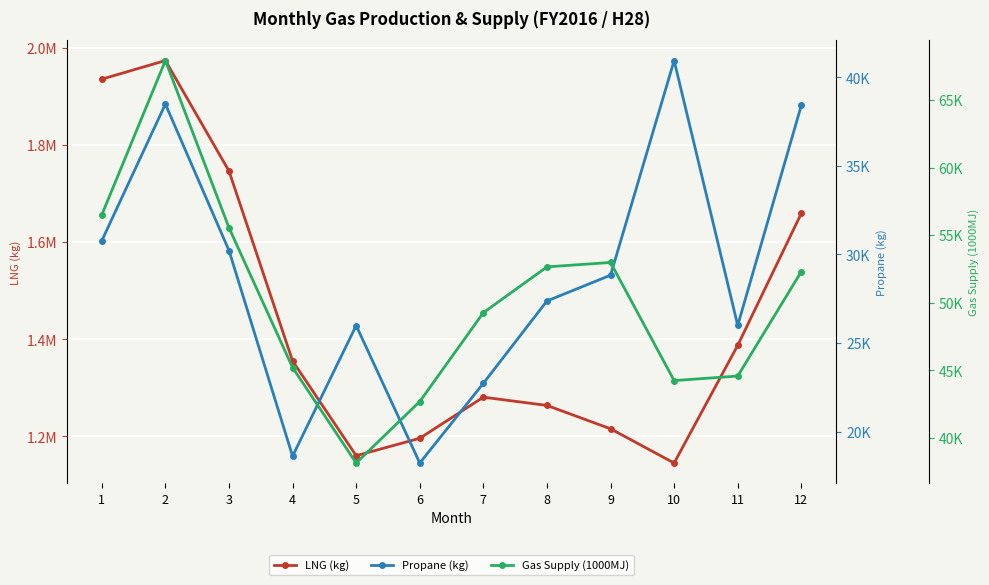

True or false: LNG (kg) and Propane (kg) intersect in this chart.

False